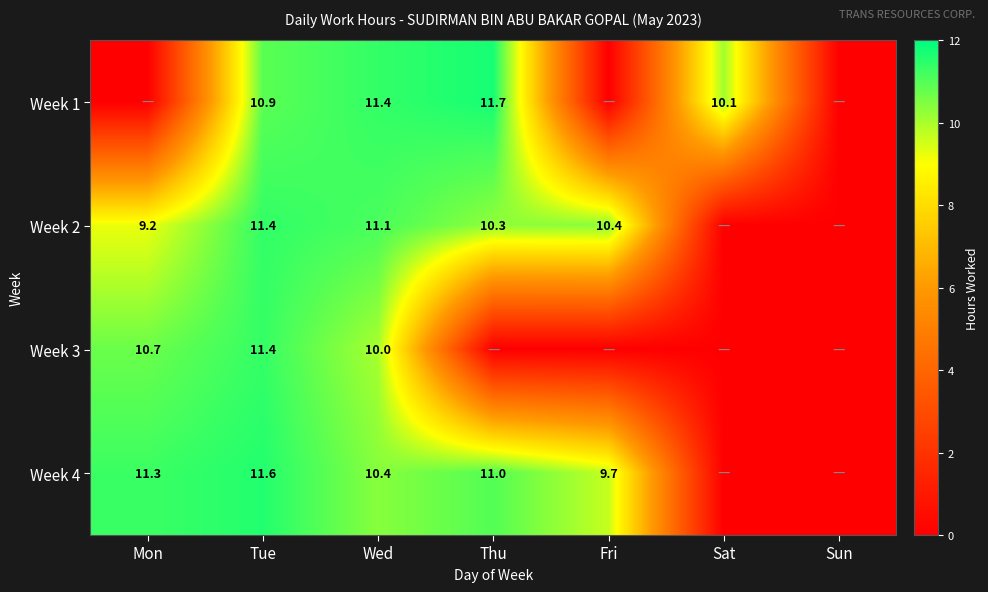

What is the spread (max minus min) of values at Tue?

0.7